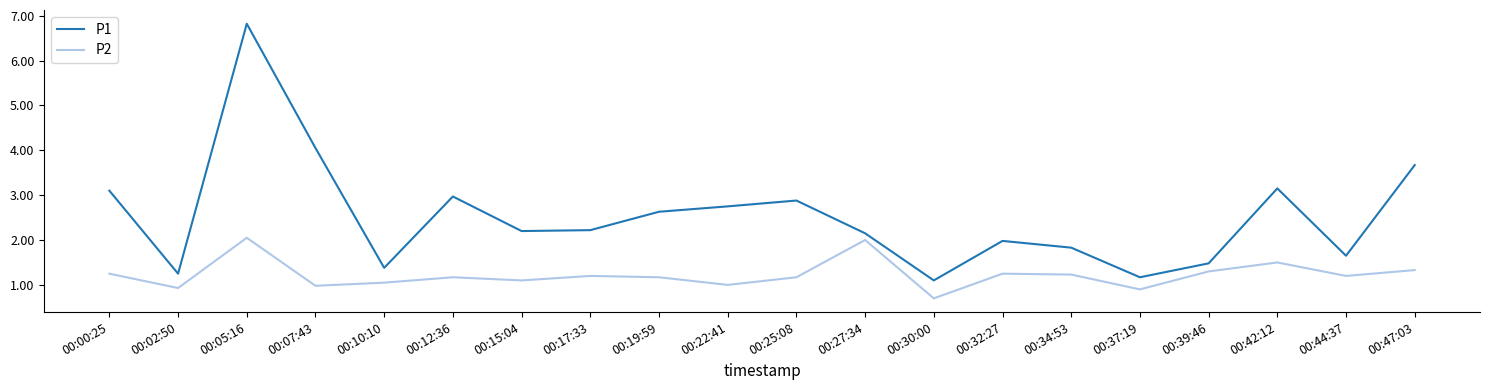

Which series has the largest total across all categories?

P1